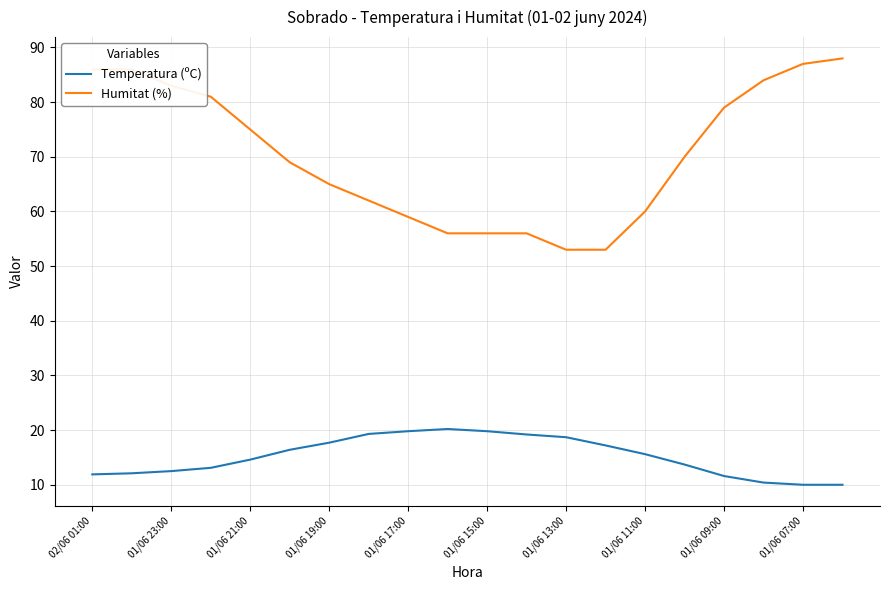

How many categories are shown in the chart?

20